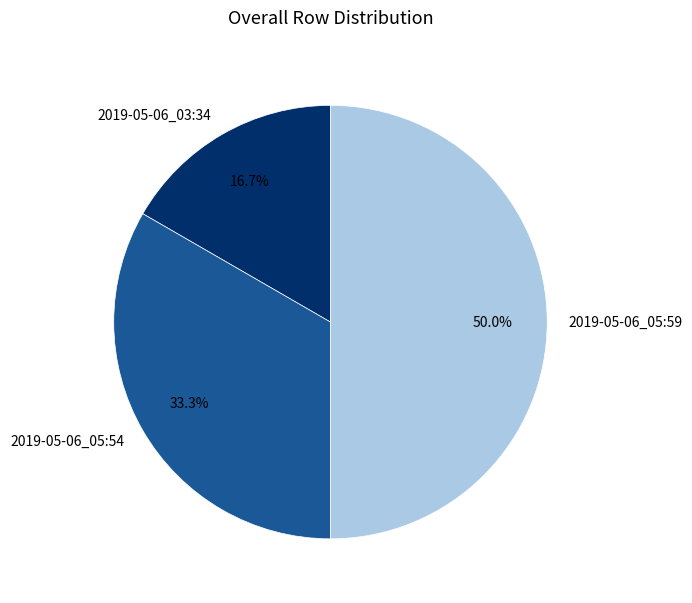

How many segments does this pie chart have?

3